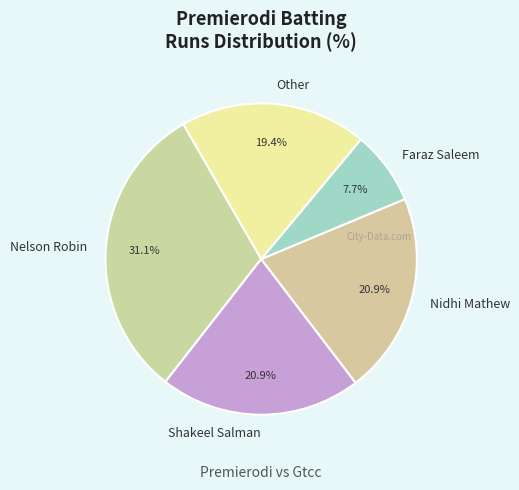

Which category has the biggest portion of the pie?

Nelson Robin